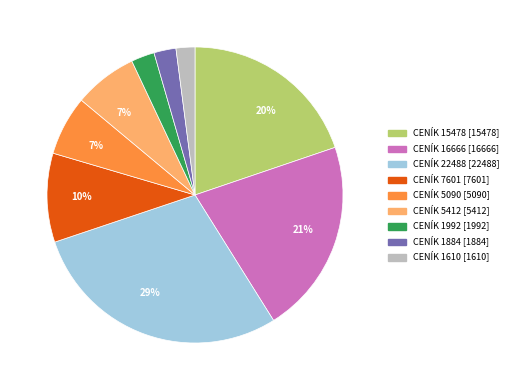

Between CENÍK 1992 [1992] and CENÍK 7601 [7601], which is larger?

CENÍK 7601 [7601]